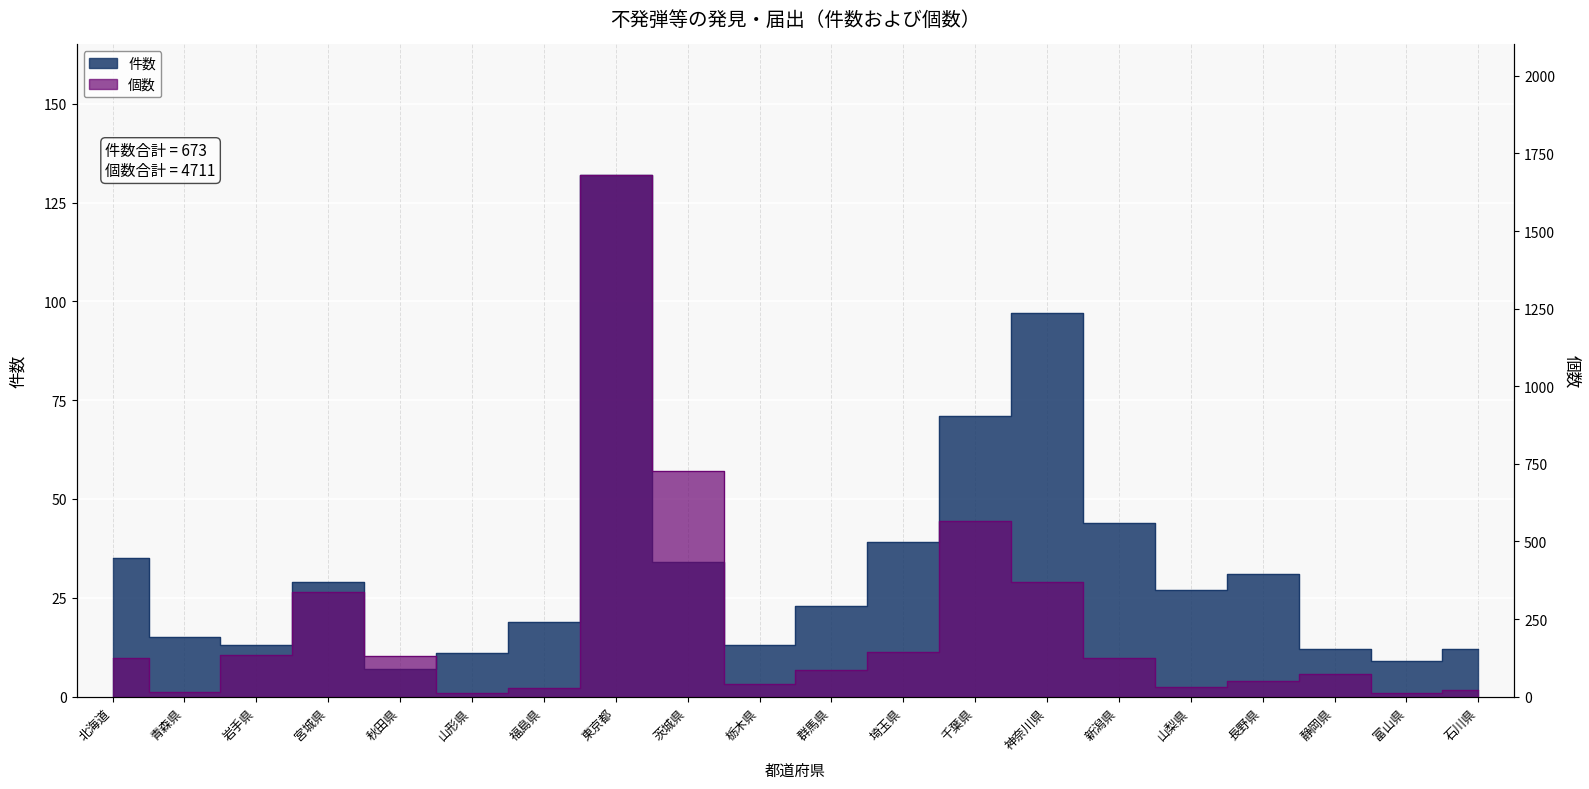

At which category does the chart reach its minimum across all series?

秋田県